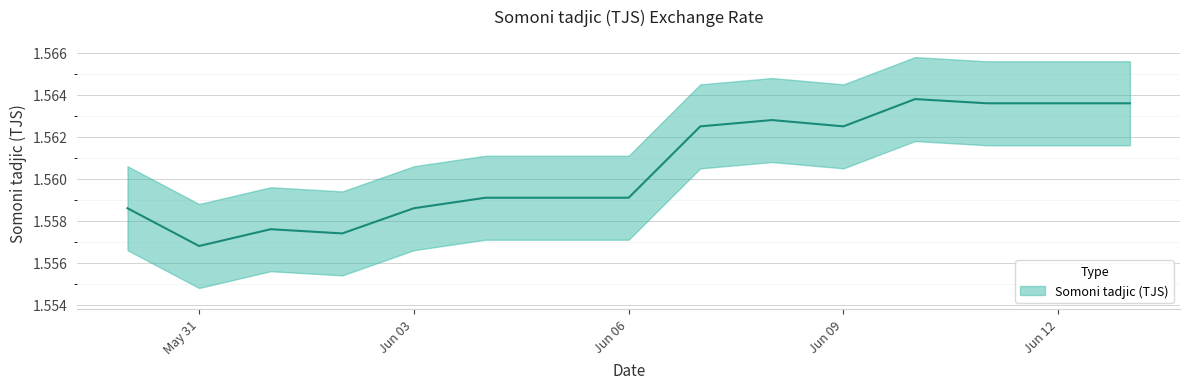

Where is the first local maximum?

2021-06-01